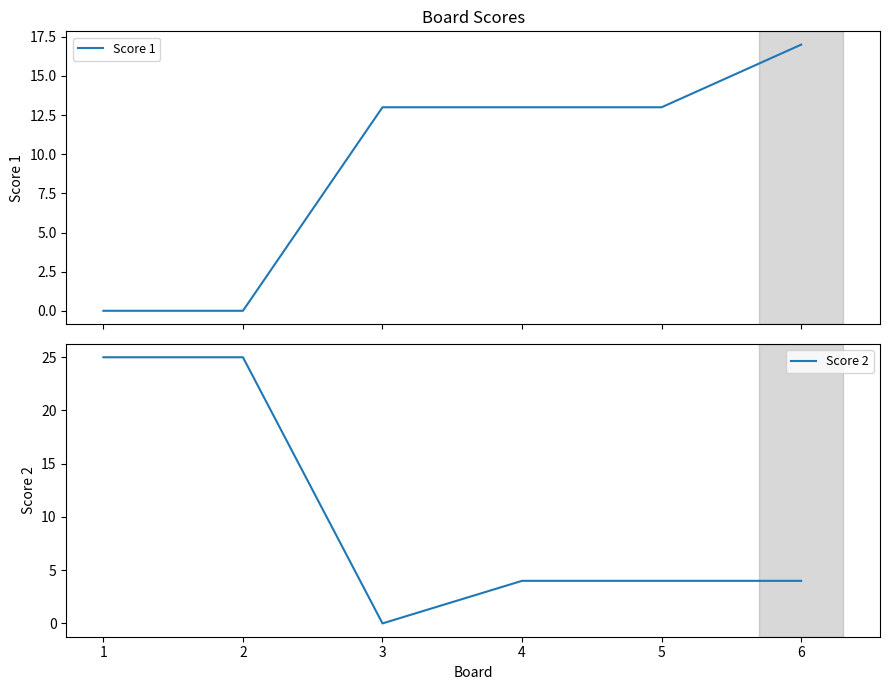

Reading left to right, transcribe all the data shown in this chart.

Score 1: 0	0	13	13	13	17
Score 2: 25	25	0	4	4	4